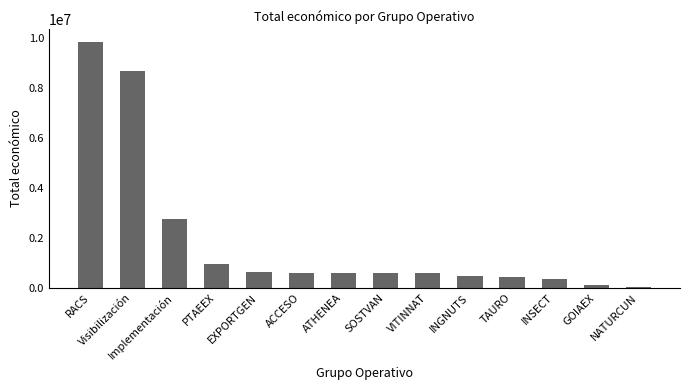

What is the ratio of the value at ACCESO to the value at PTAEEX?

0.6